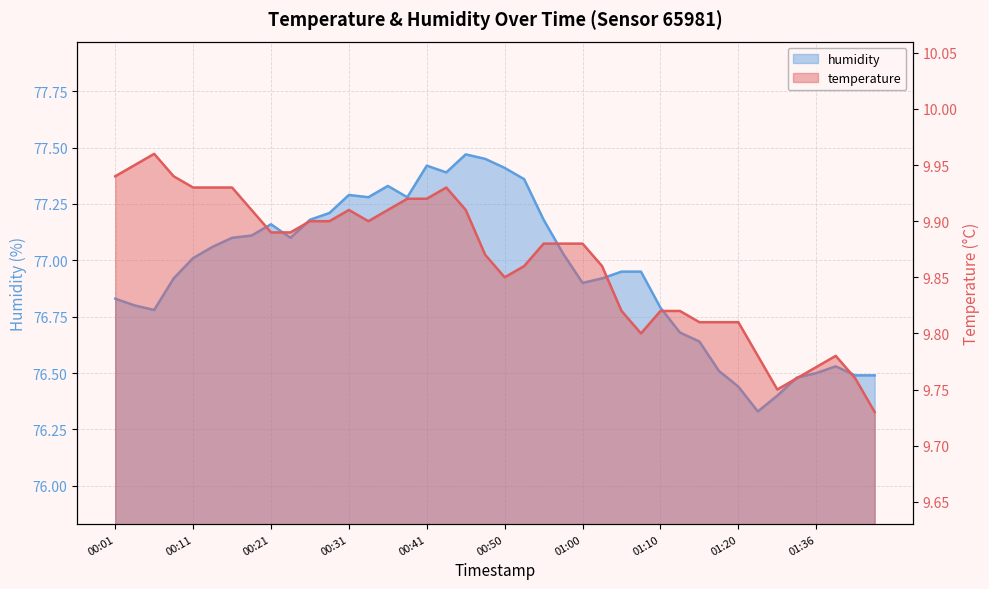

At which category is the sum across all series the highest?

00:45